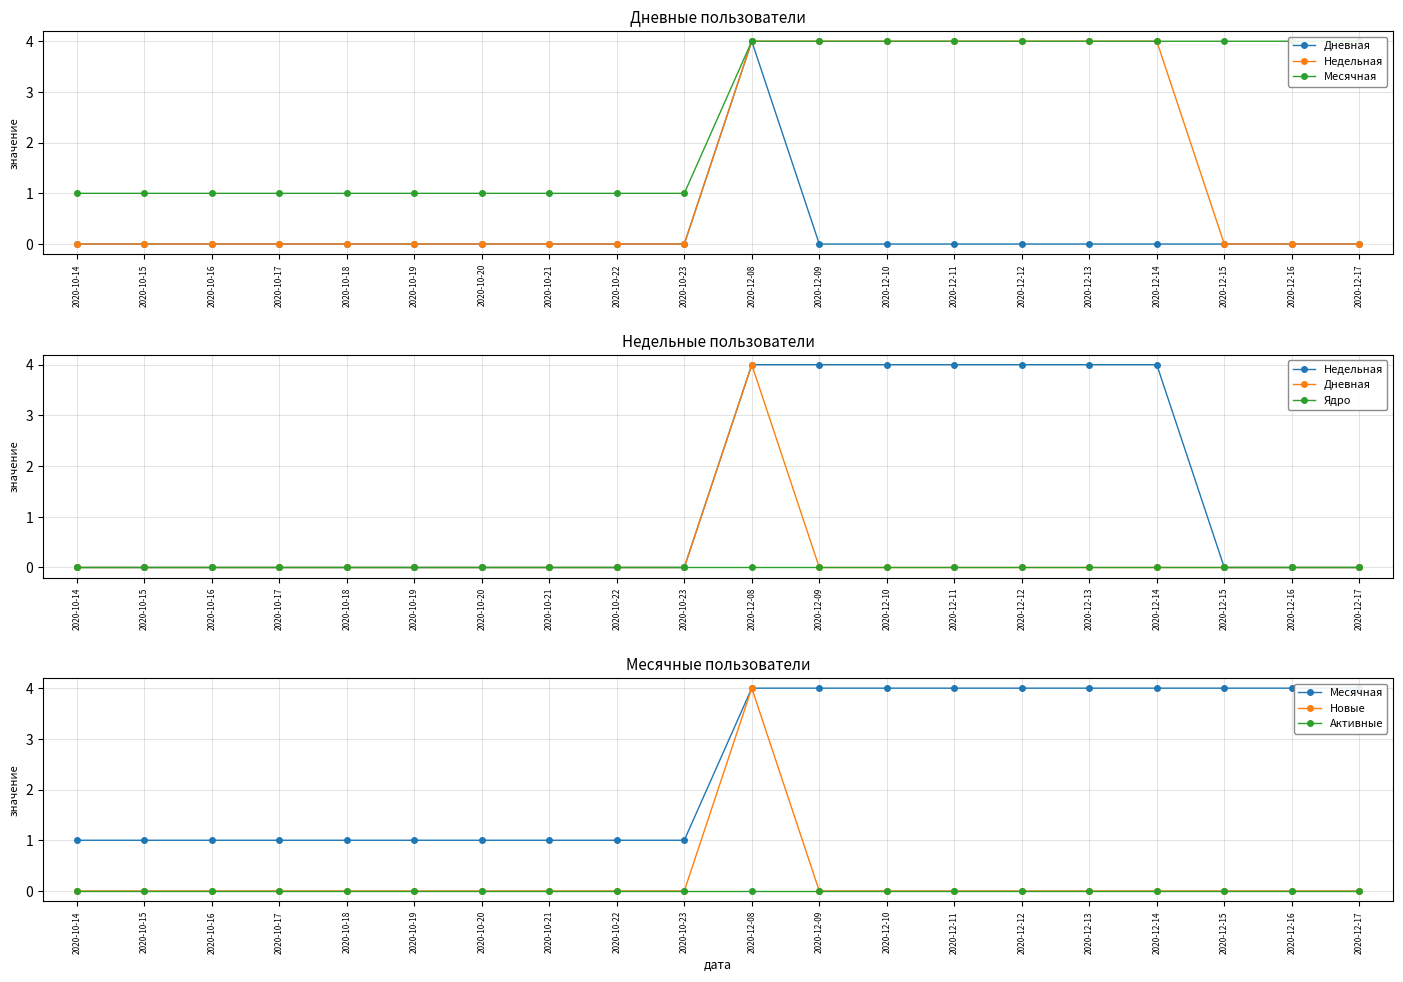

Read the Месячная value at 2020-10-15.

1